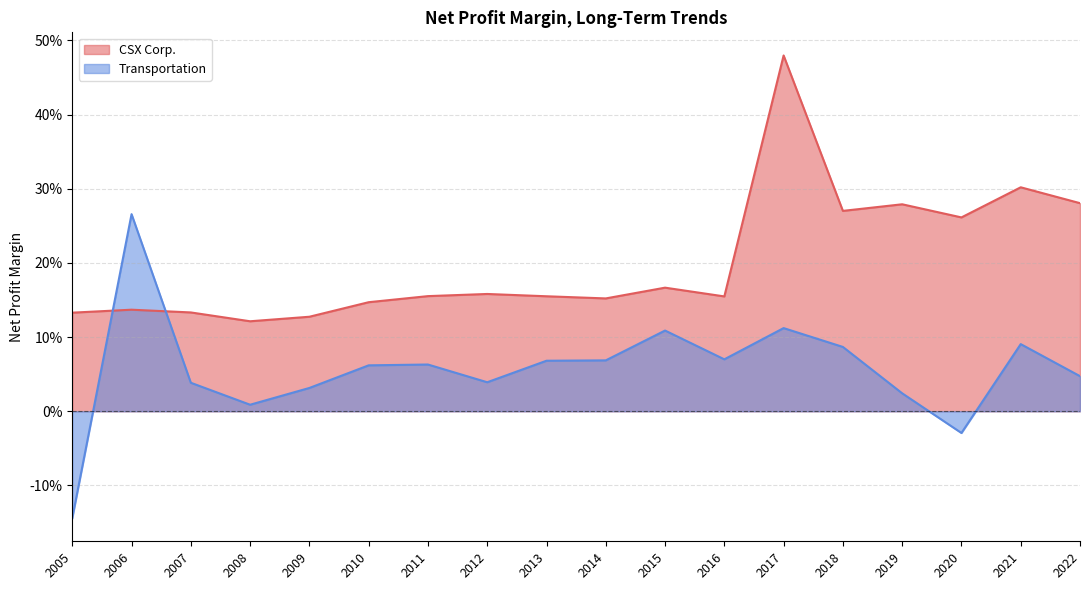

How many positive values does the Transportation series have?

16